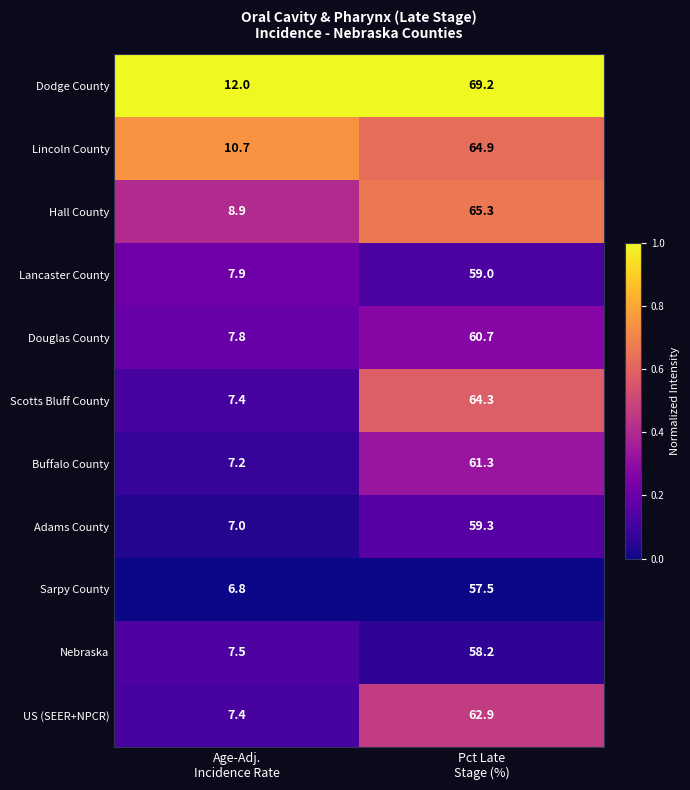

What is the difference between the maximum and minimum values in the US (SEER+NPCR) series?

55.5